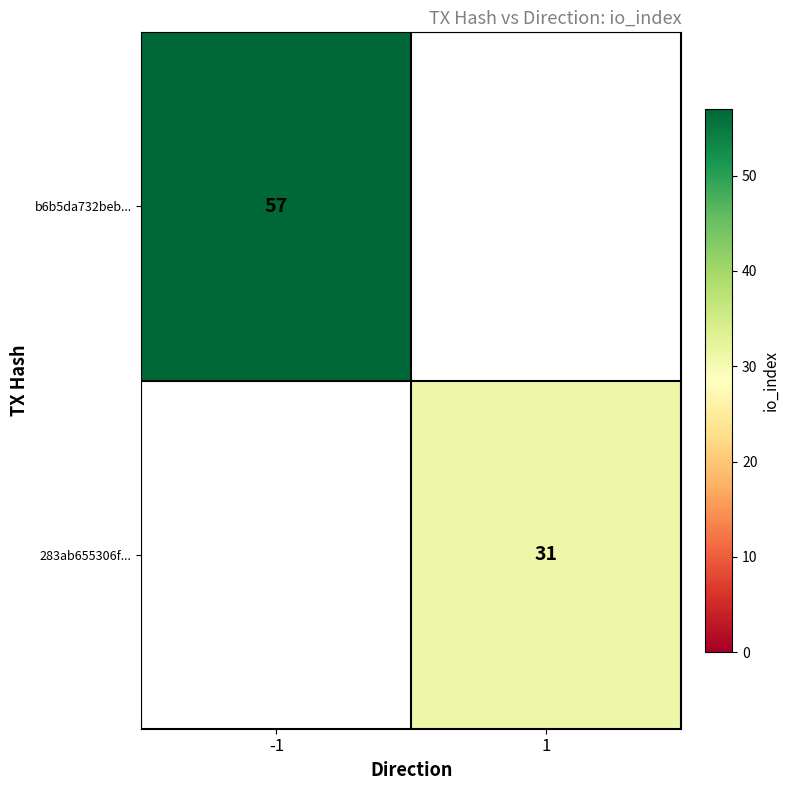

Count the number of categories in the chart.

2